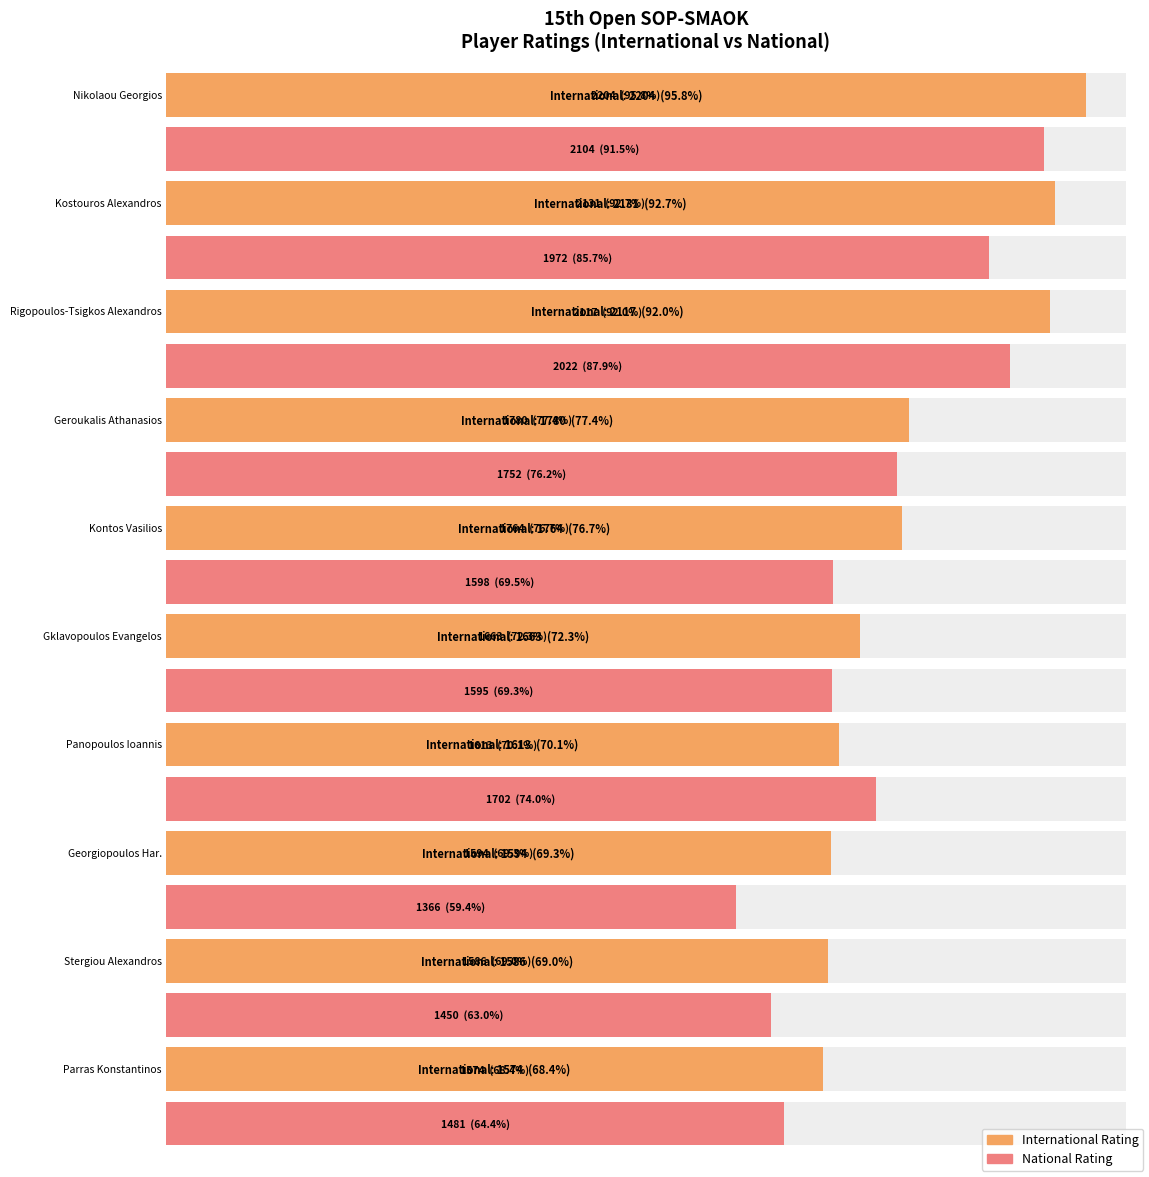

The International Rating series shows 1663 at Gklavopoulos Evangelos. True or false?

True